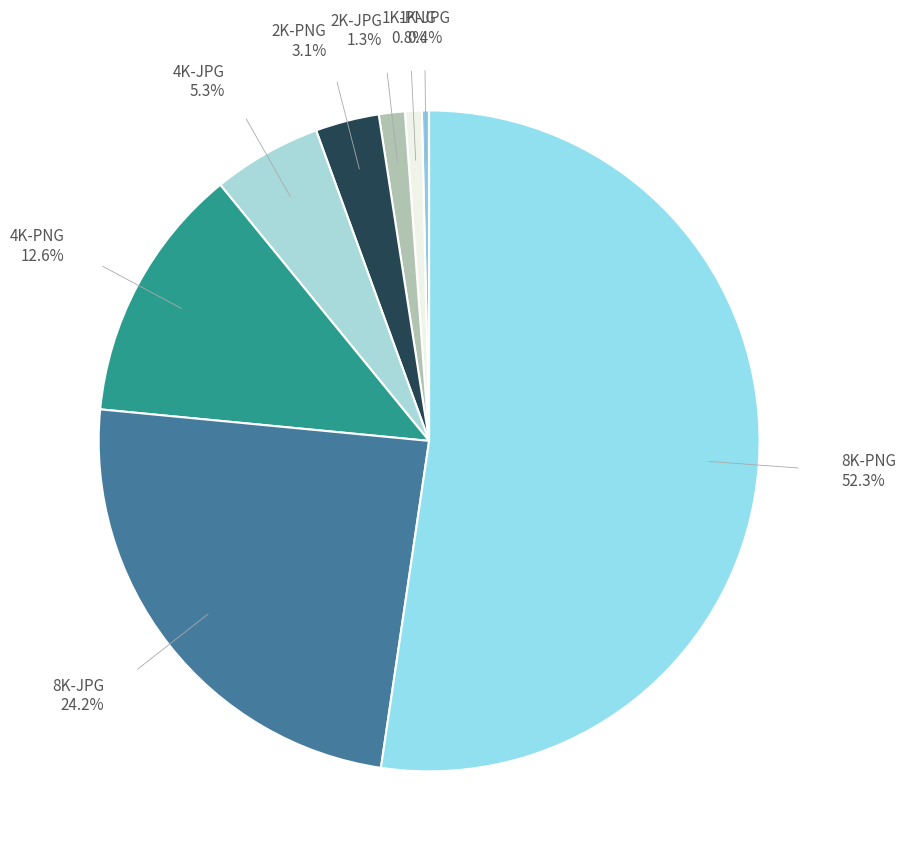

Is the sum of 8K-JPG and 4K-JPG greater than half?

No